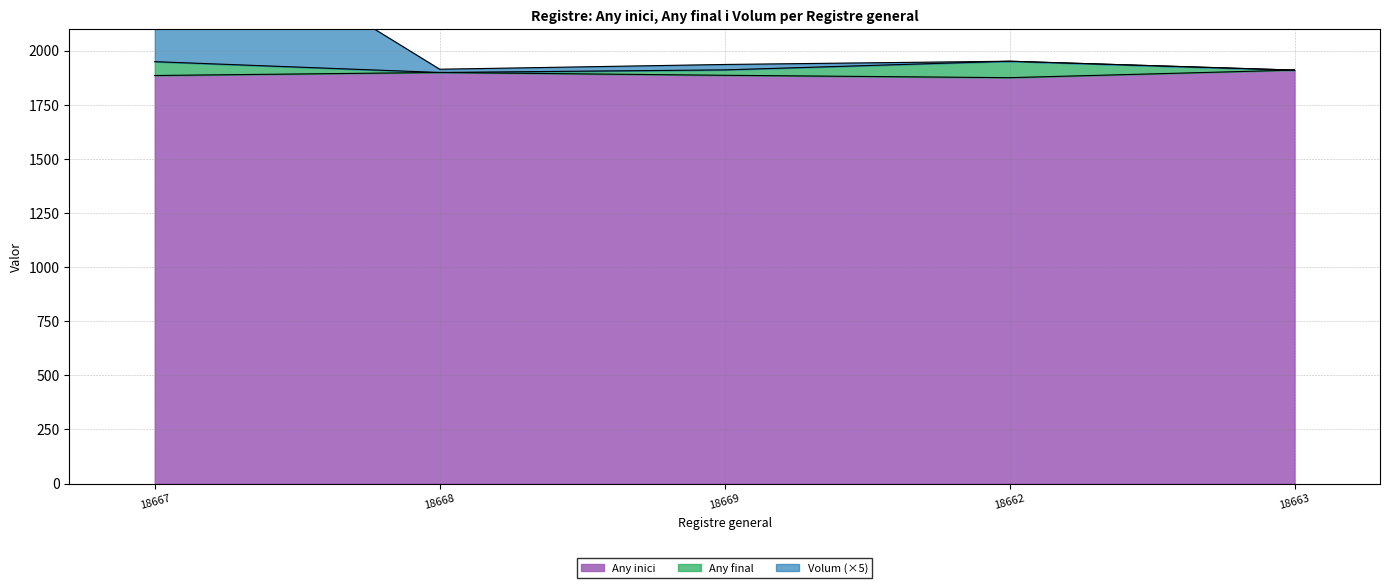

True or false: Any inici and Any final intersect in this chart.

False